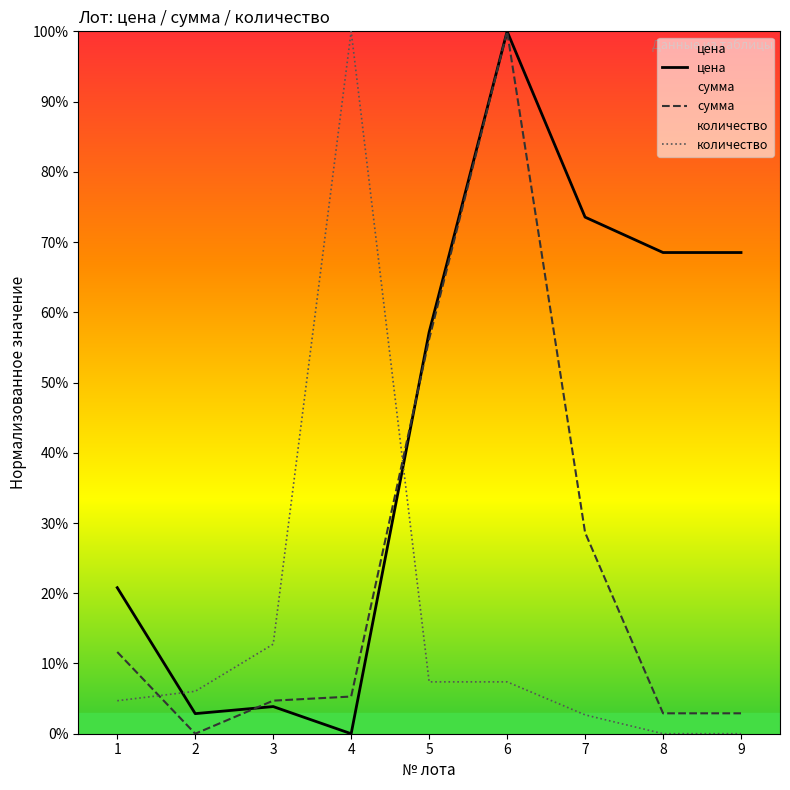

How many lines are shown in the chart?

3